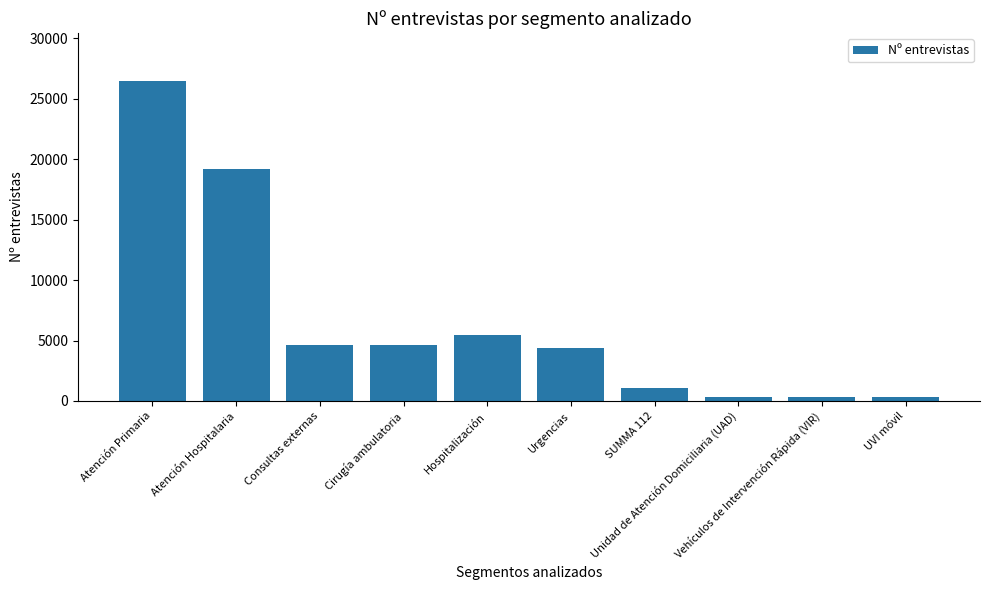

Which label corresponds to the largest value in the chart?

Atención Primaria